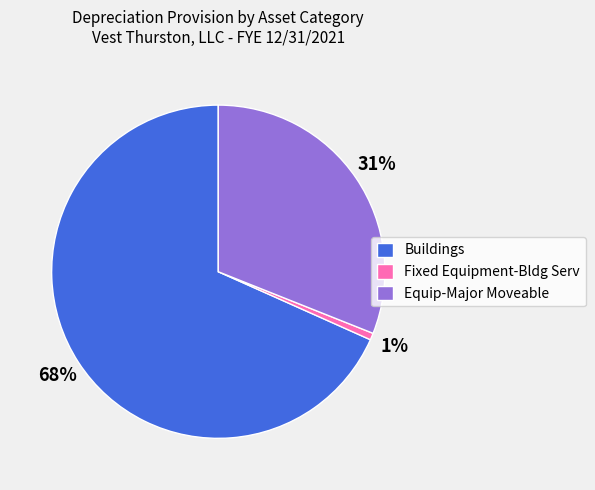

Count the number of slices in the pie.

3